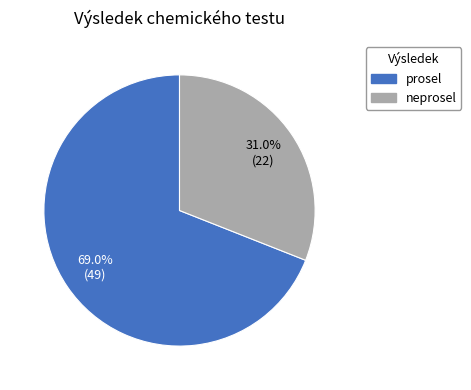

Does any single category account for the majority?

Yes